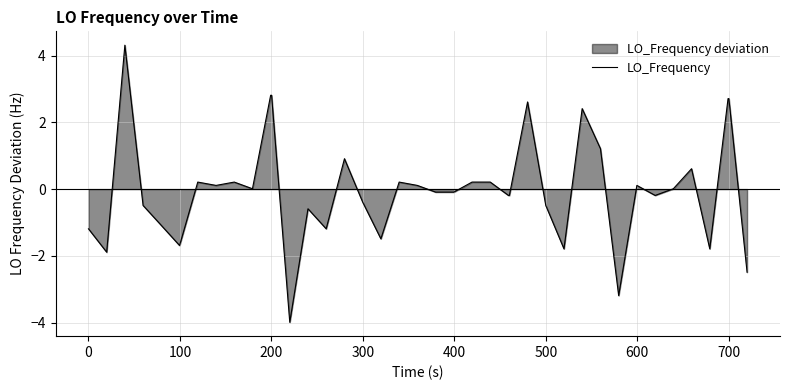

What is the difference between the maximum and minimum values?

8.3